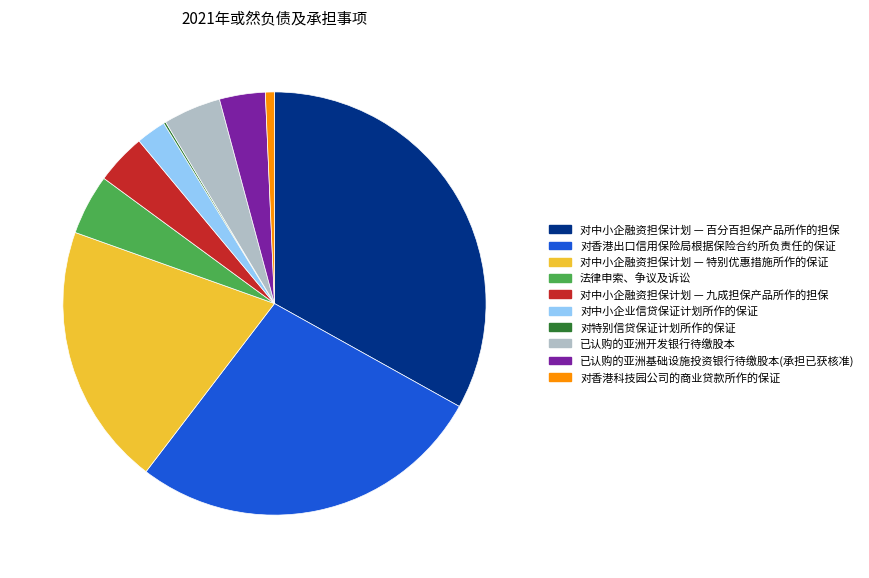

Does 对香港科技园公司的商业贷款所作的保证 account for over 50% of the chart?

No